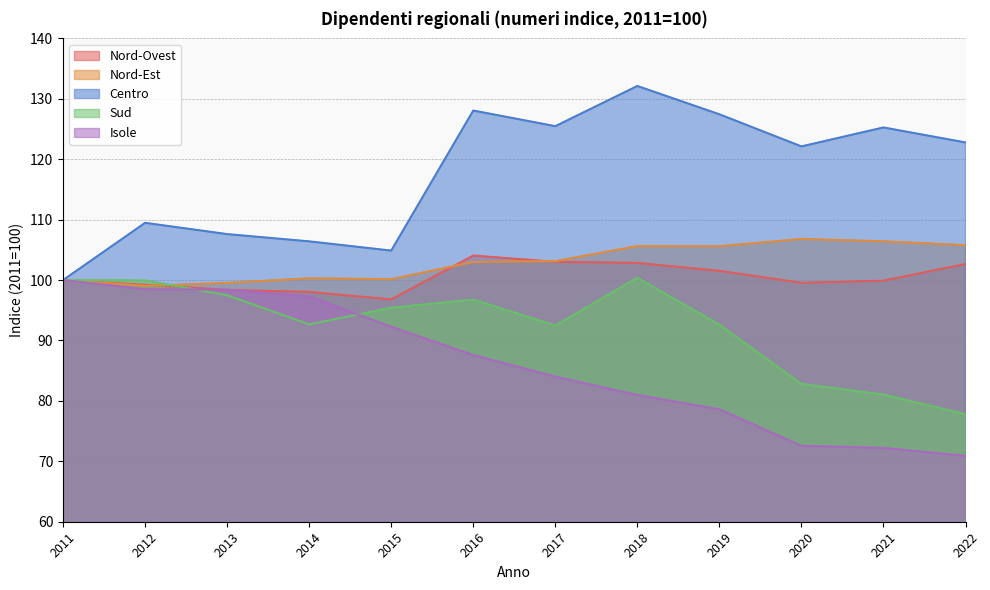

What is the minimum value shown in the chart?

70.9